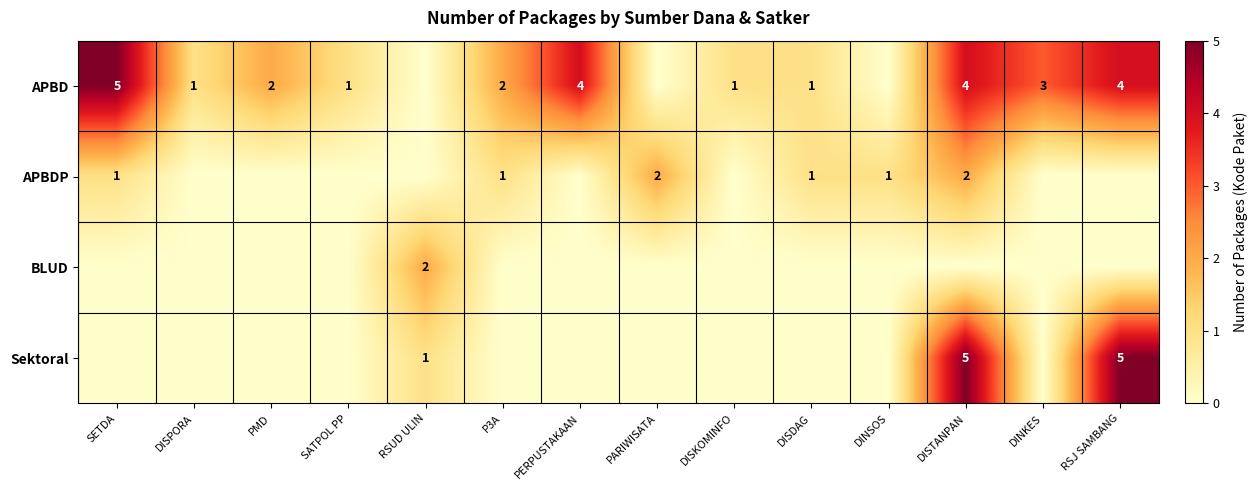

How many distinct data groups are displayed?

4